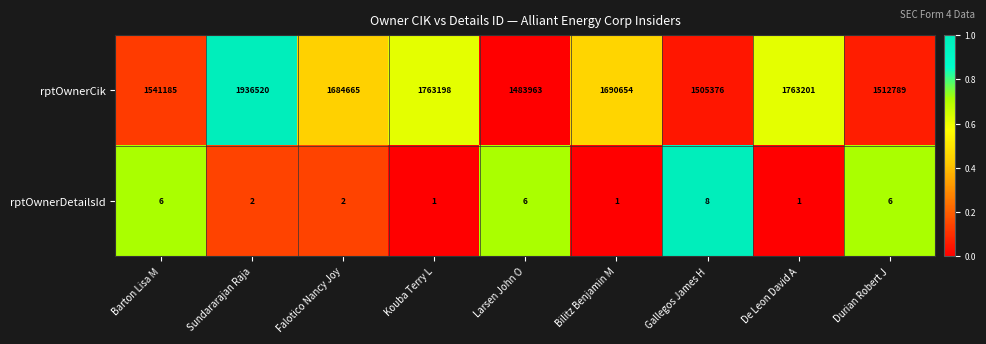

At Bilitz Benjamin M, list the series in order from largest to smallest.

rptOwnerCik, rptOwnerDetailsId